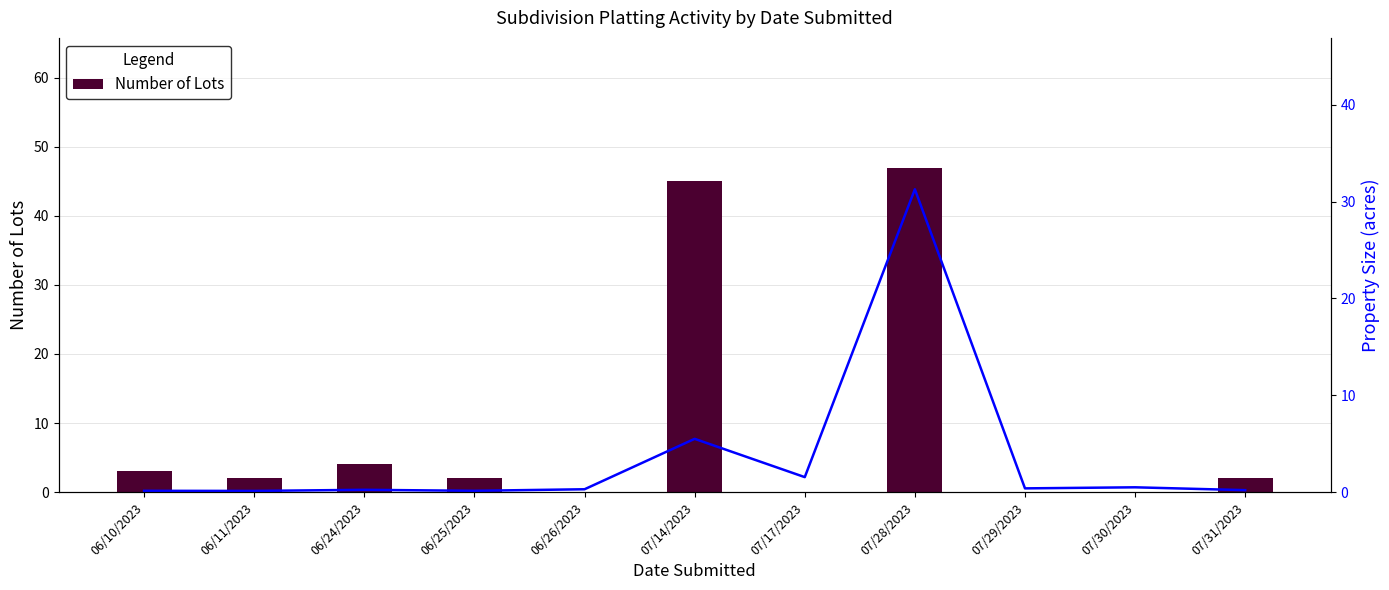

Is the value of Property Size at 07/31/2023 greater than the value of Number of Lots at 06/26/2023?

Yes